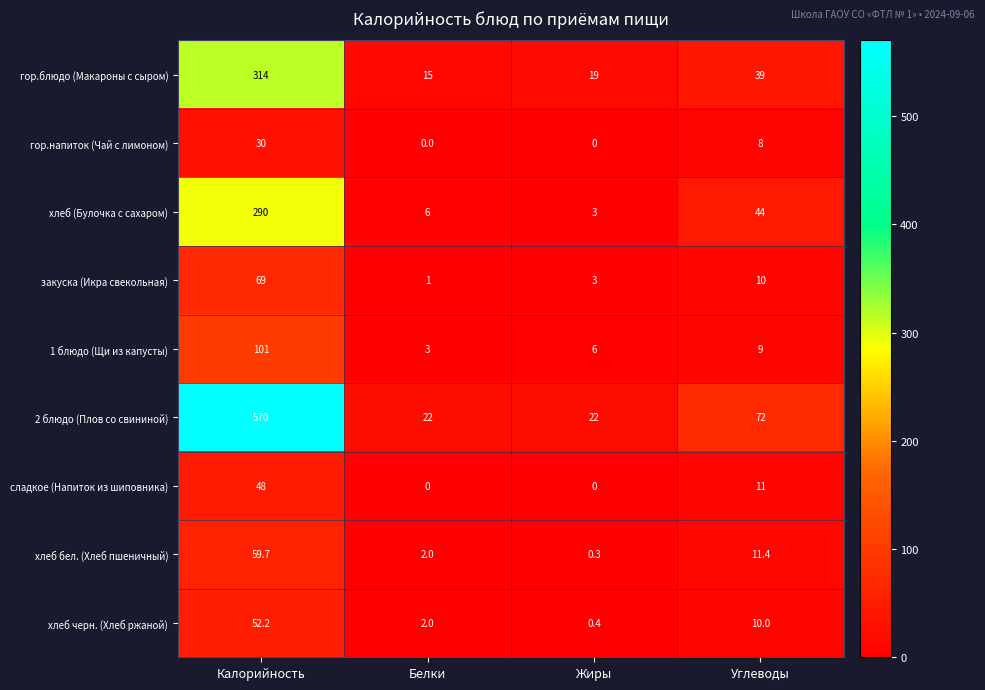

What is the sum of the гор.блюдо (Макароны с сыром) values at Белки and Углеводы?

54.0